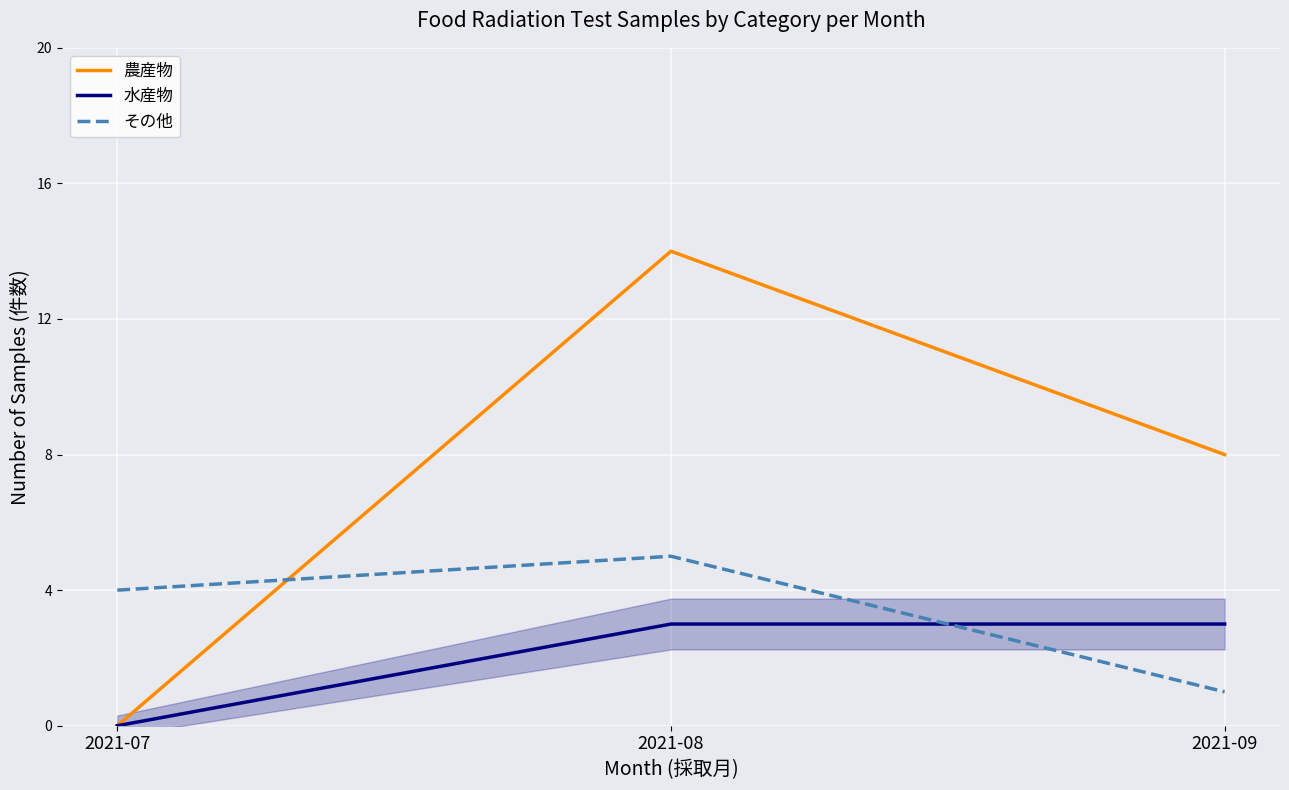

Reading left to right, what are all the values shown in this chart?

農産物: 0	14	8
水産物: 0	3	3
その他: 4	5	1